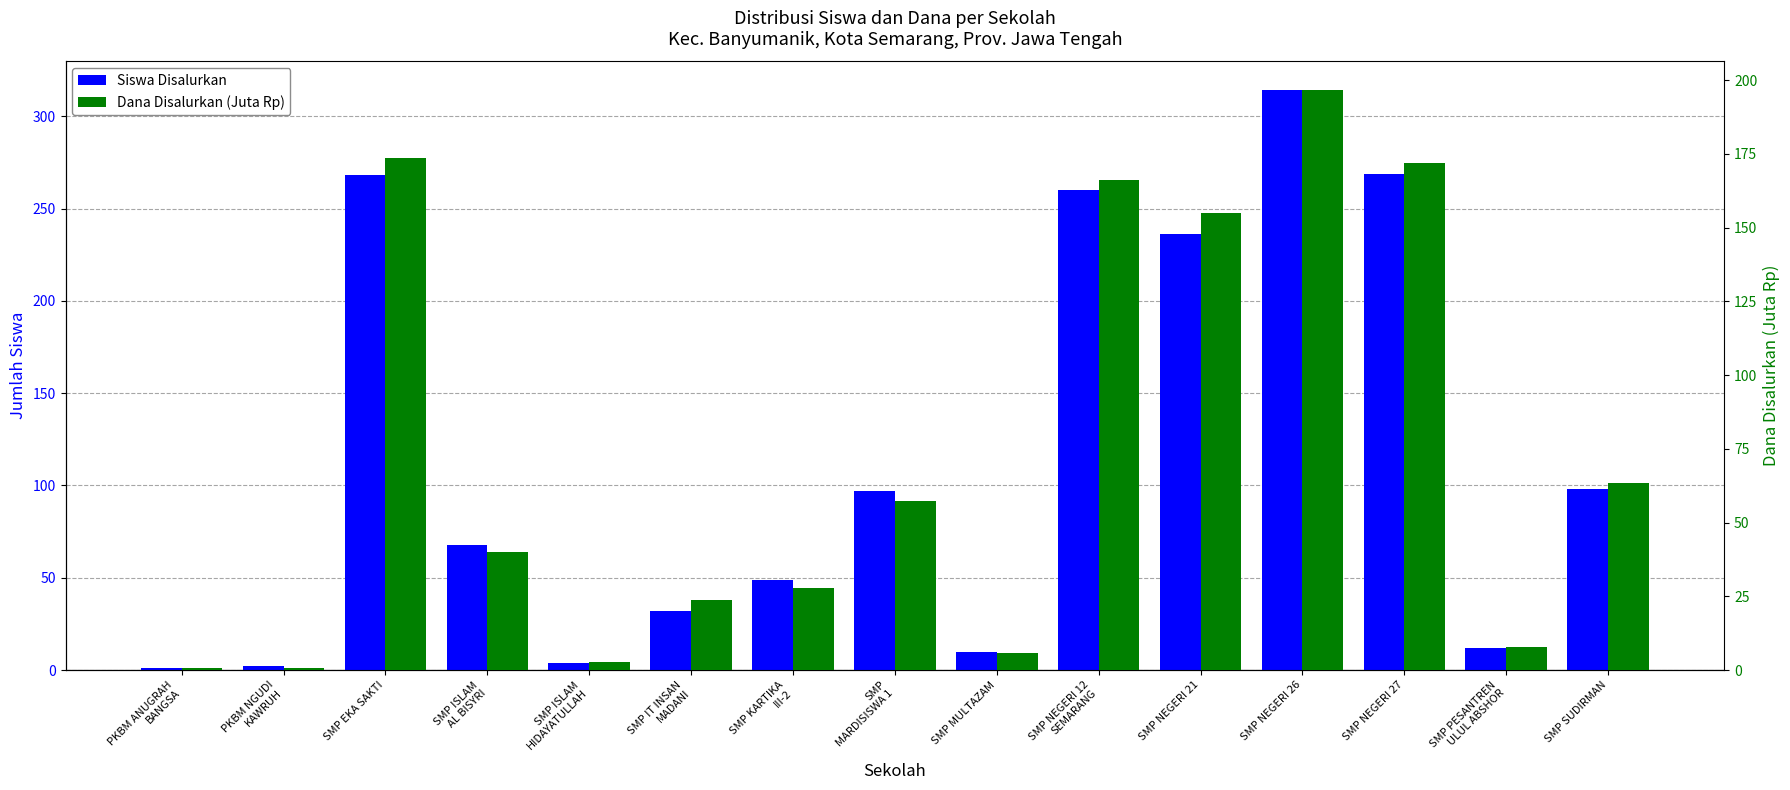

Where is Dana Disalurkan (Juta Rp) nearest to the value 98?

SMP SUDIRMAN